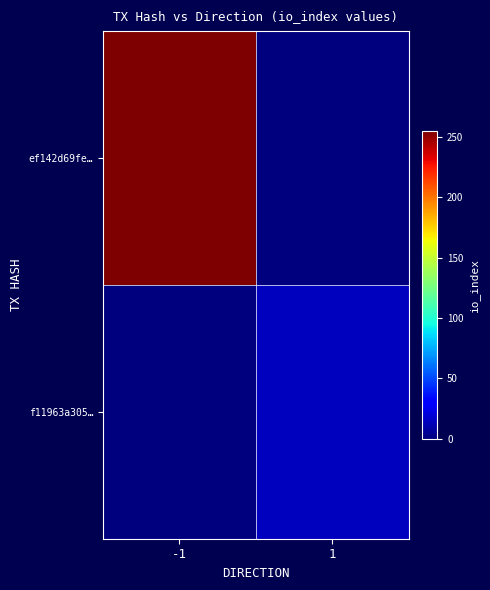

How many categories are shown in the chart?

2